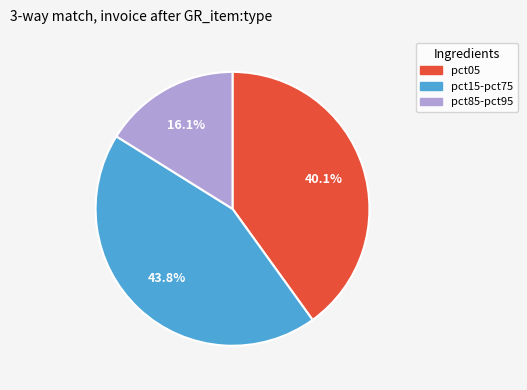

Count the number of slices in the pie.

3